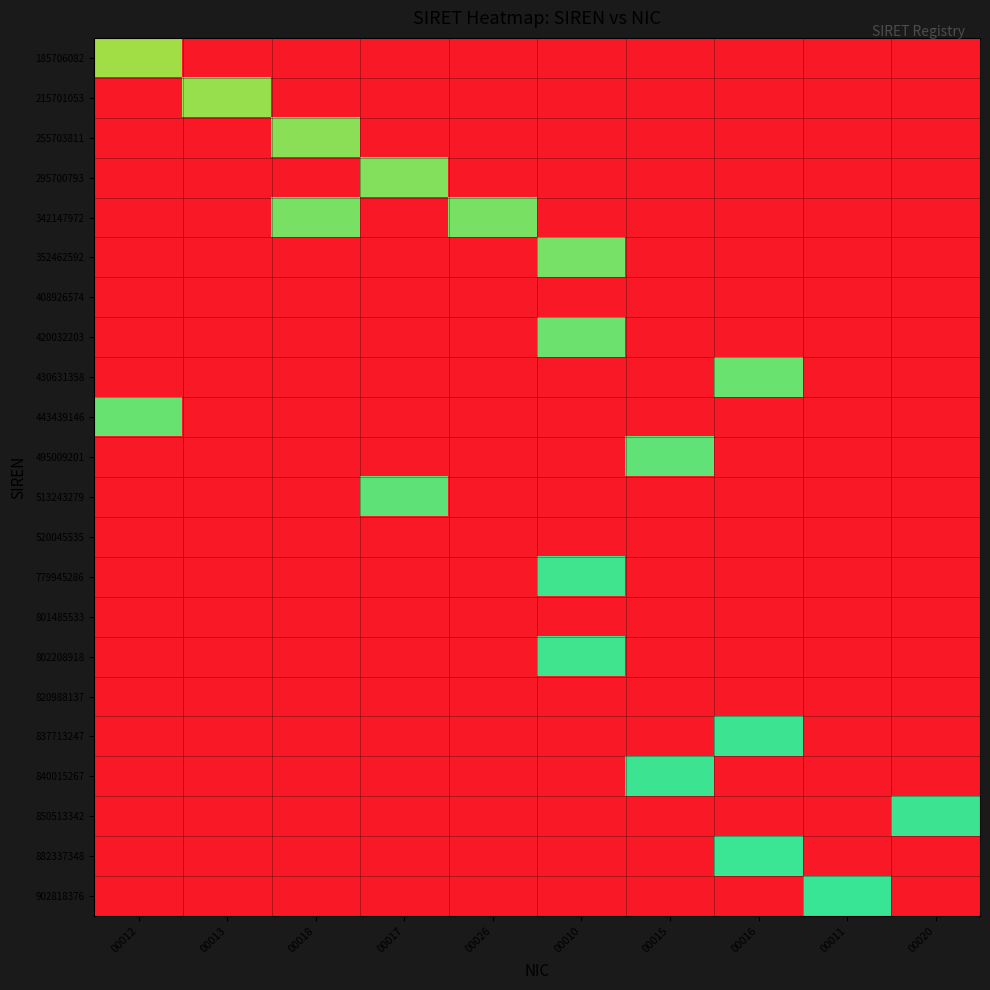

Which series has the largest total across all categories?

342147972